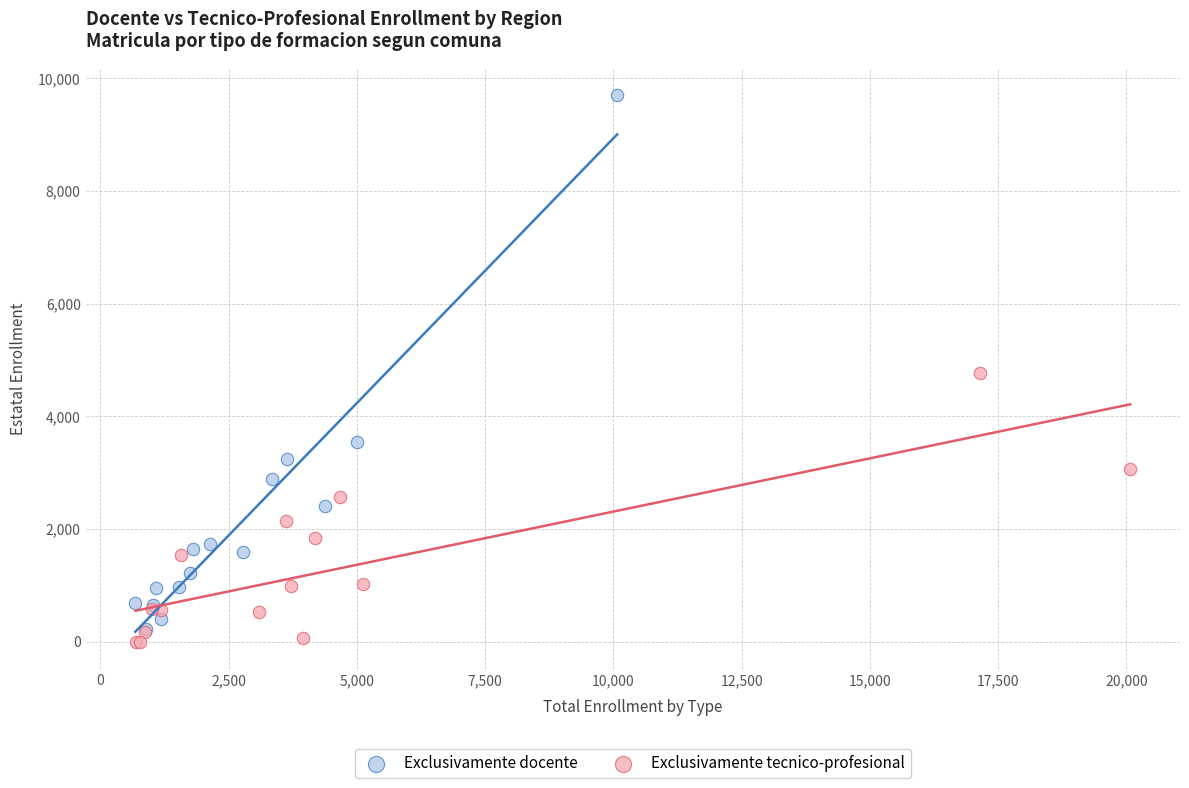

Which series has the largest Y range (max minus min)?

Exclusivamente docente